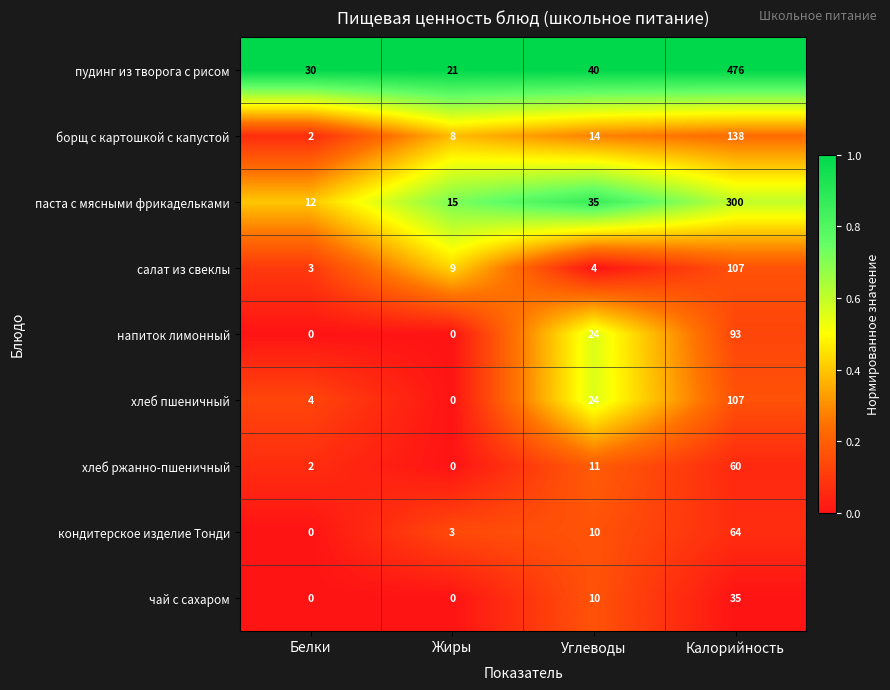

Which series changed the most between Белки and Жиры?

пудинг из творога с рисом